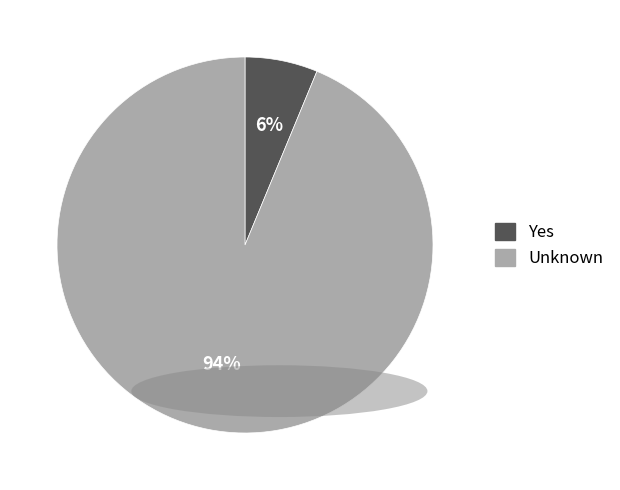

What percentage is the Yes slice, to the nearest percent?

6%